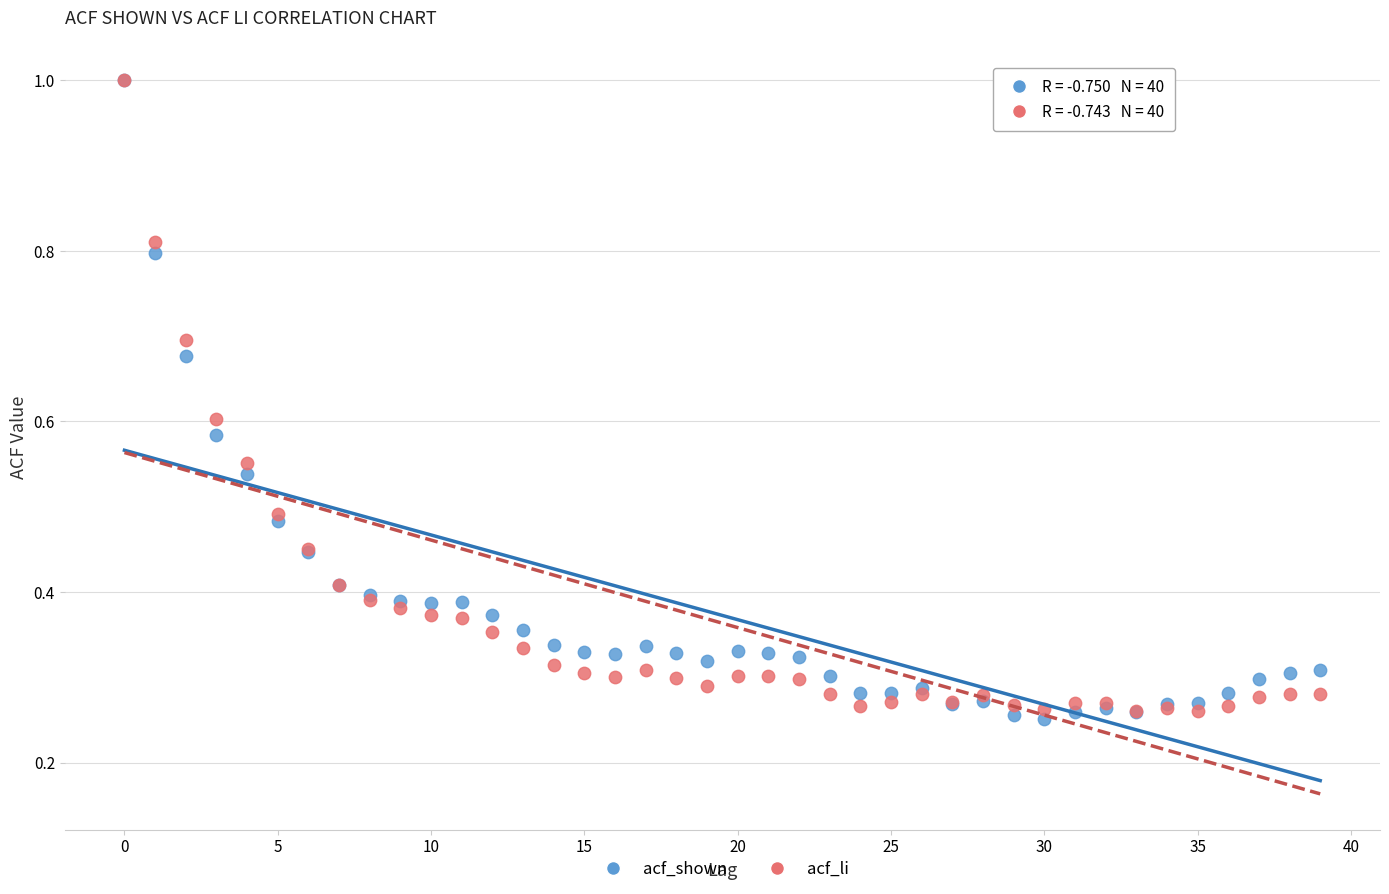

Which series contains the lowest Y value?

acf_shown